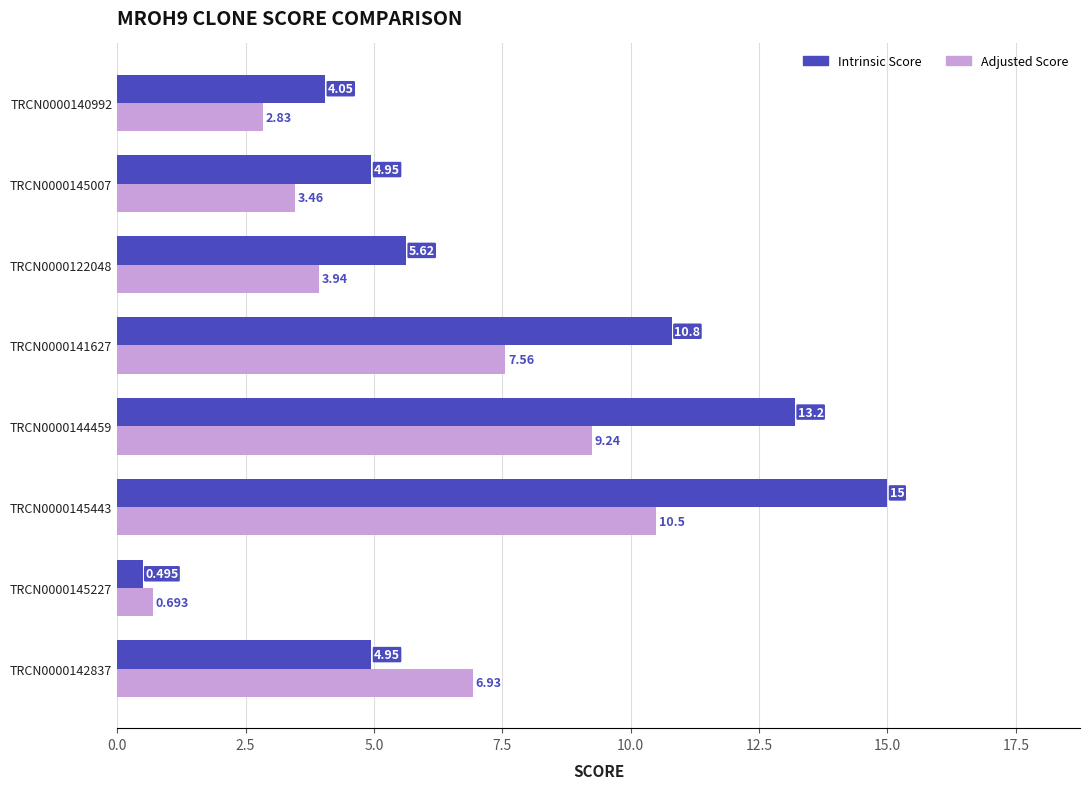

What is the average value of the Intrinsic Score series?

7.4